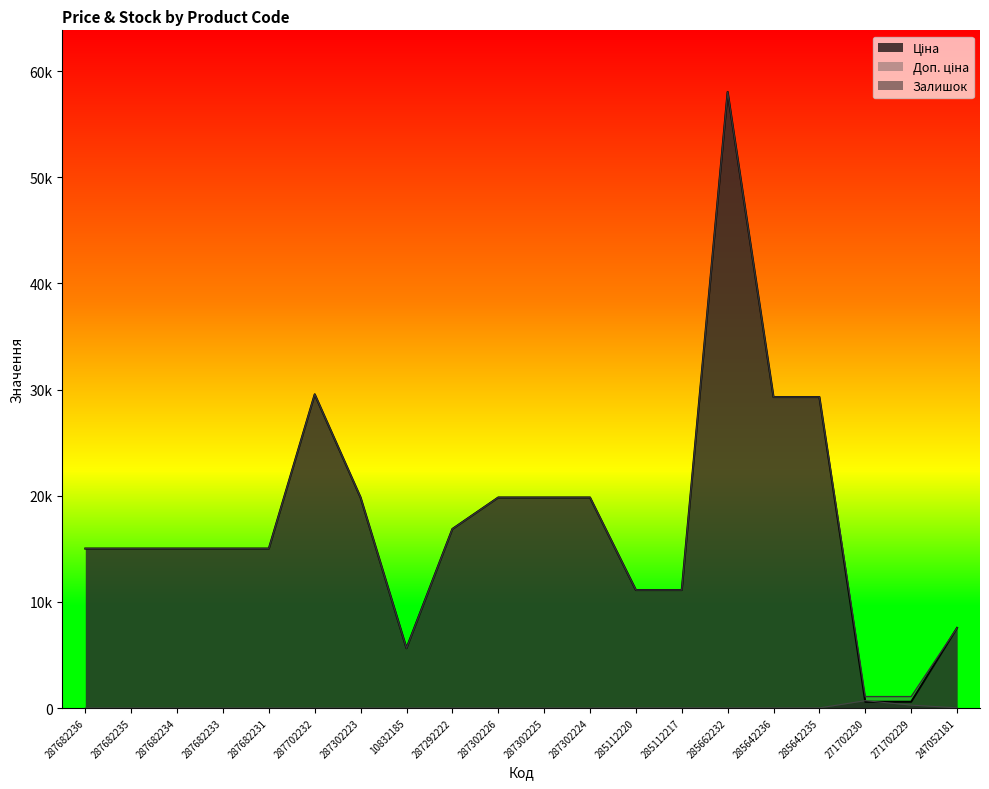

Count the number of data series in this chart.

3